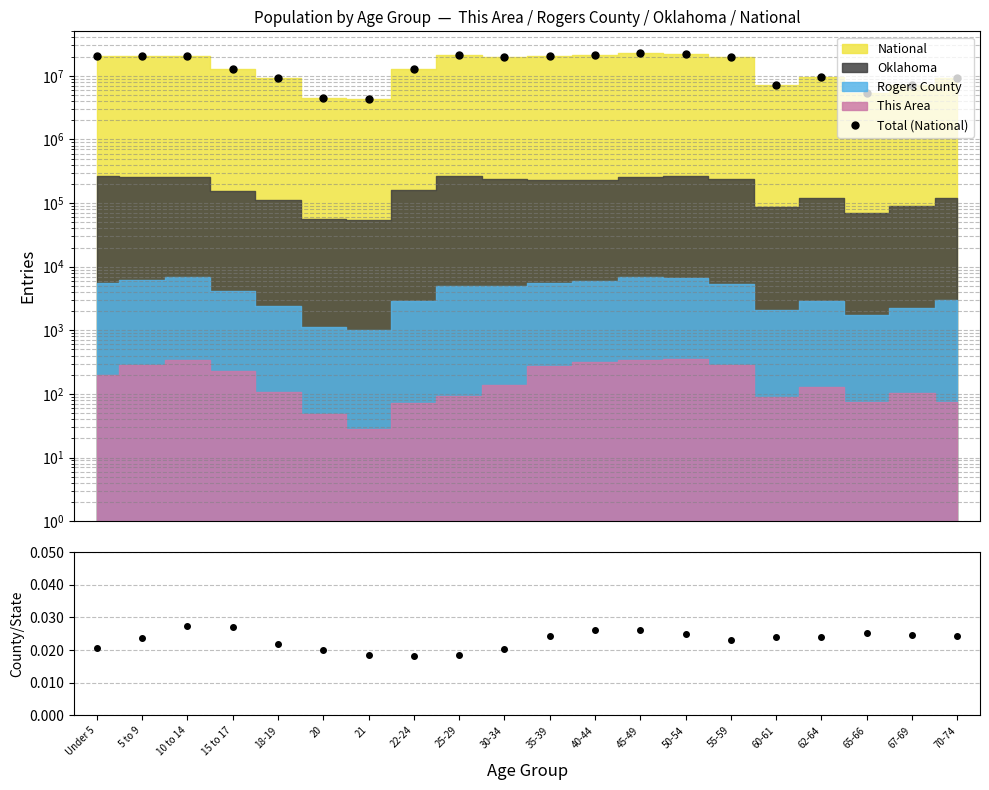

Where is the first local minimum?

21